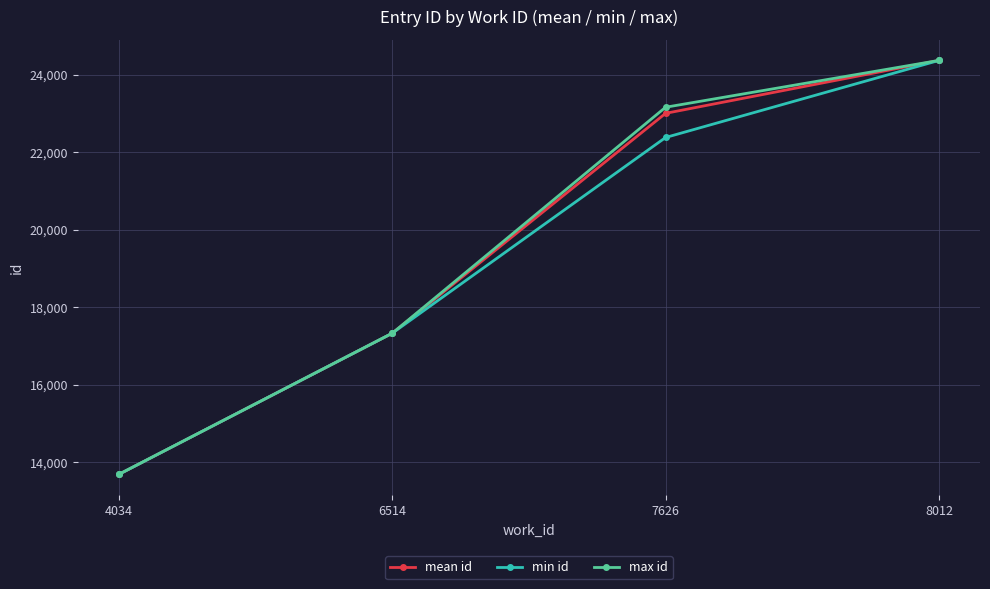

True or false: min id has more than 1 interior local peaks.

False